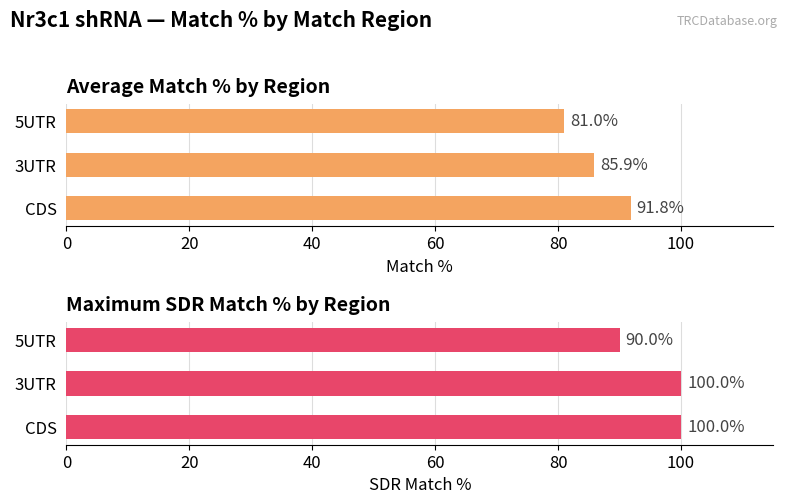

What is the minimum value shown in the chart?

81.0